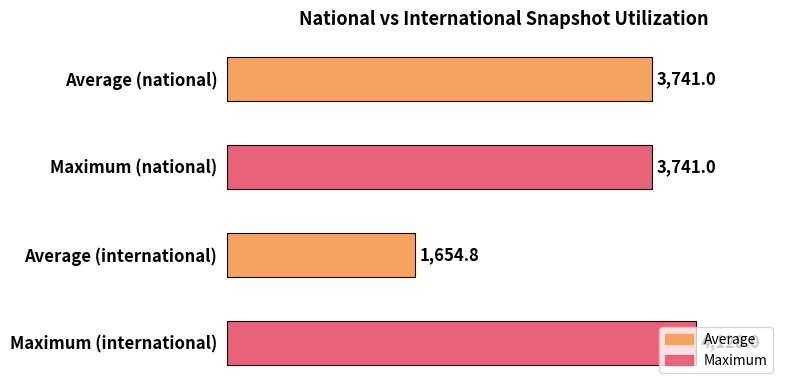

The chart shows a value of 6028.1 at Maximum (international). True or false?

False